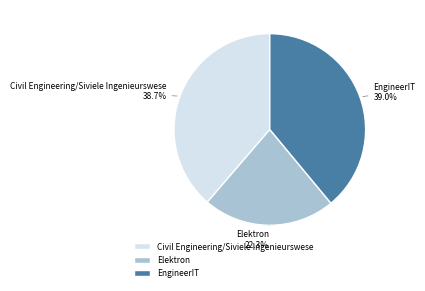

Do EngineerIT and Civil Engineering/Siviele Ingenieurswese together represent more than half of the pie?

Yes